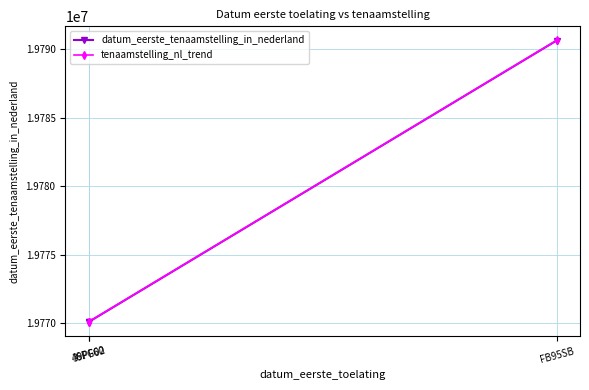

What is the minimum value shown in the chart?

19770107